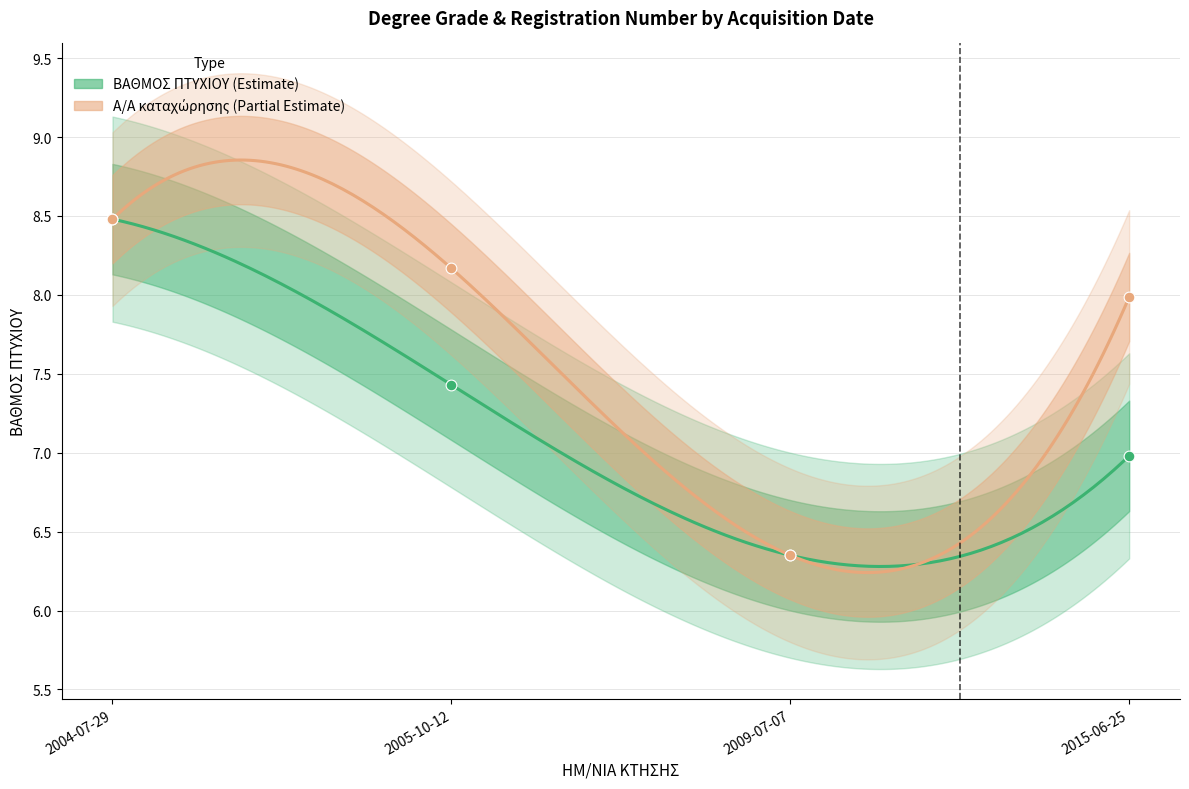

Which series has the largest total across all categories?

Α/Α καταχώρησης